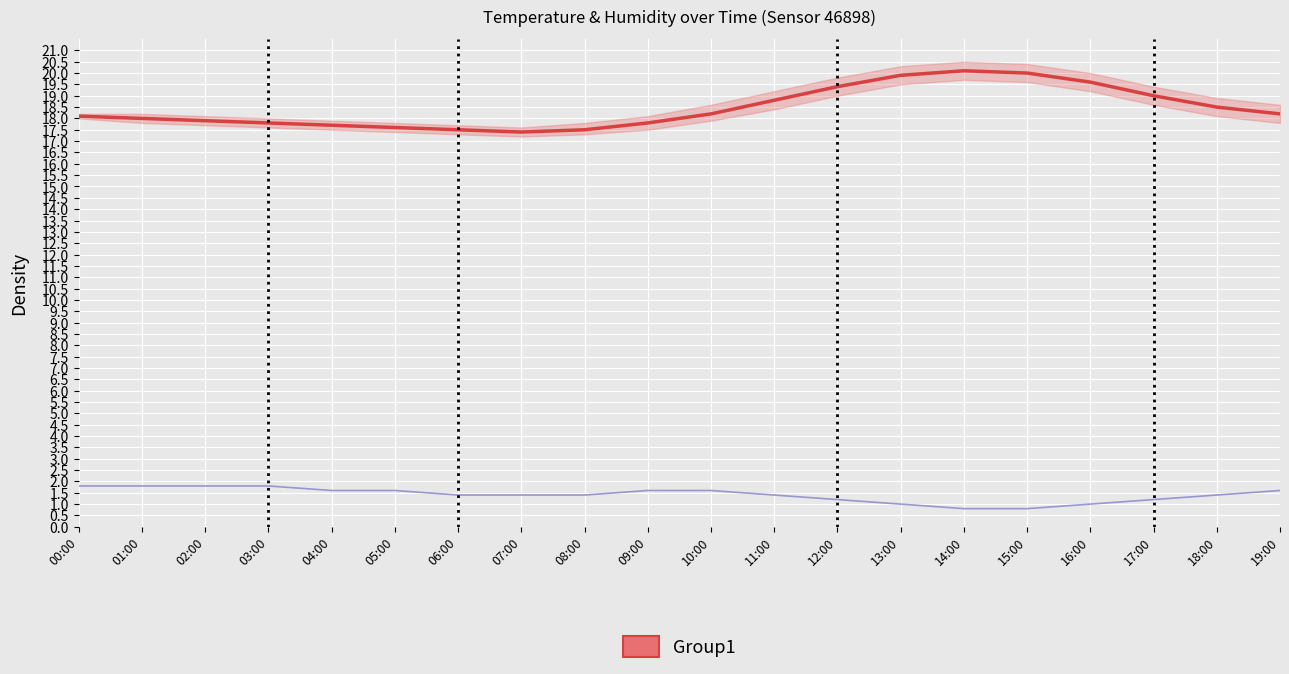

Rank the categories by humidity value from highest to lowest.

00:00, 01:00, 02:00, 03:00, 04:00, 05:00, 09:00, 10:00, 19:00, 06:00, 07:00, 08:00, 11:00, 18:00, 12:00, 17:00, 13:00, 16:00, 14:00, 15:00